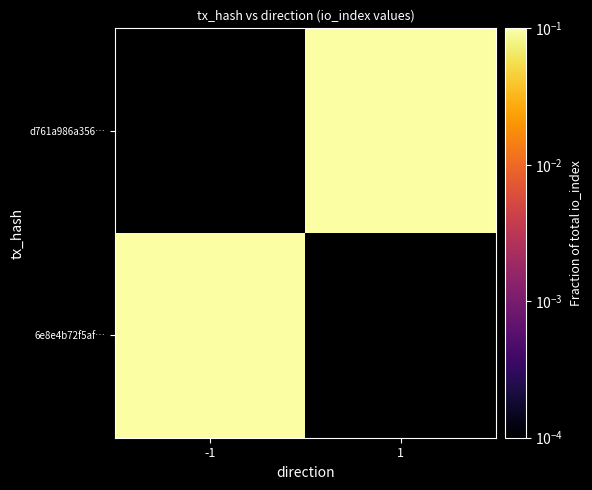

The value of 6e8e4b72f5af… at -1 is 1.1. True or false?

False